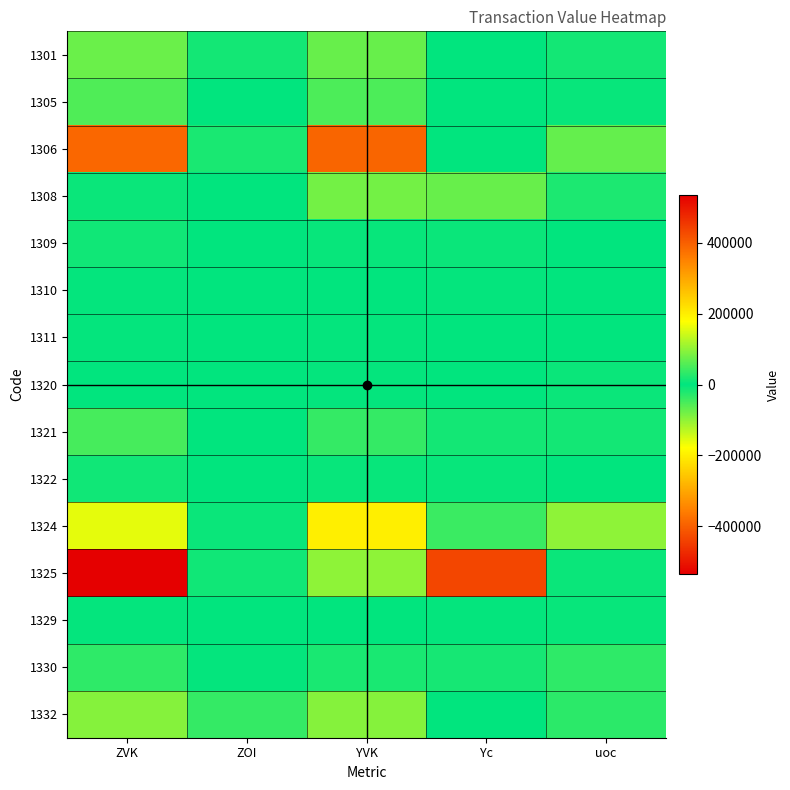

Which series changed the most between YVK and uoc?

1306